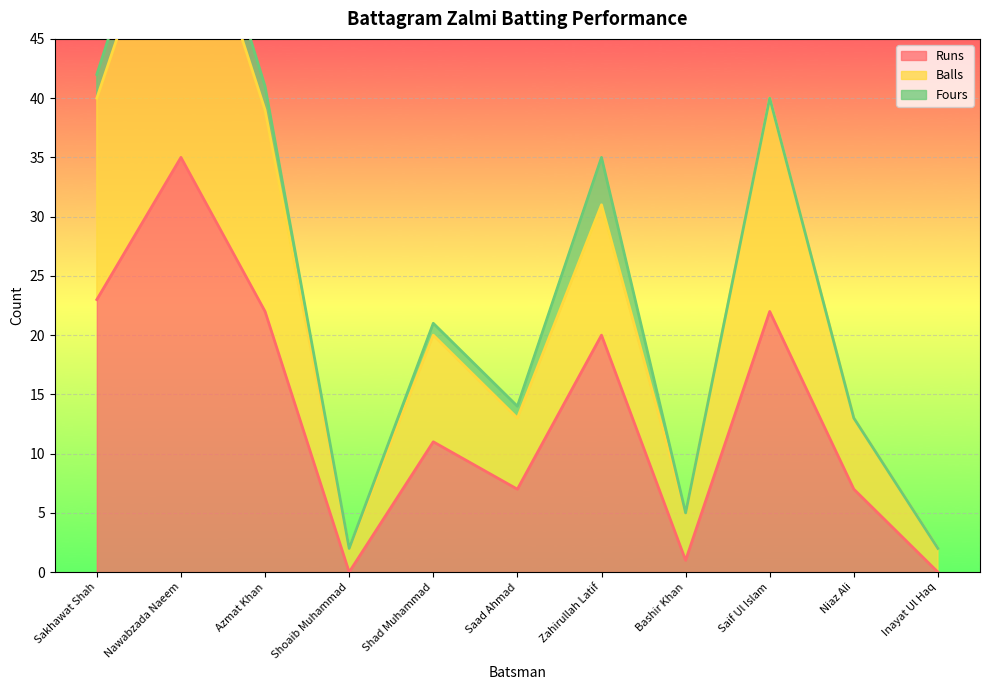

What is the label of the 9th point from the right?

Azmat Khan